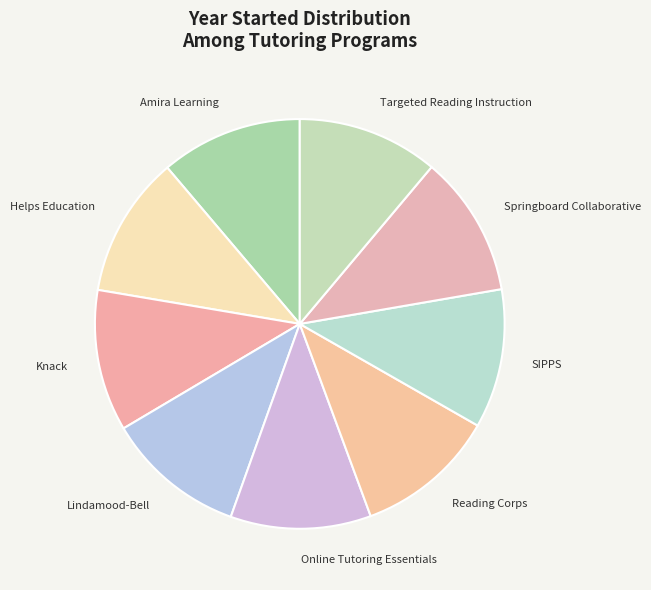

Approximately how many times larger is the value at Lindamood-Bell compared to Helps Education?

1.0